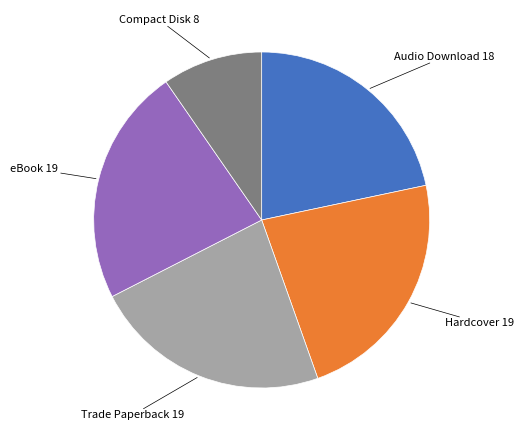

Is there a majority slice in this chart?

No